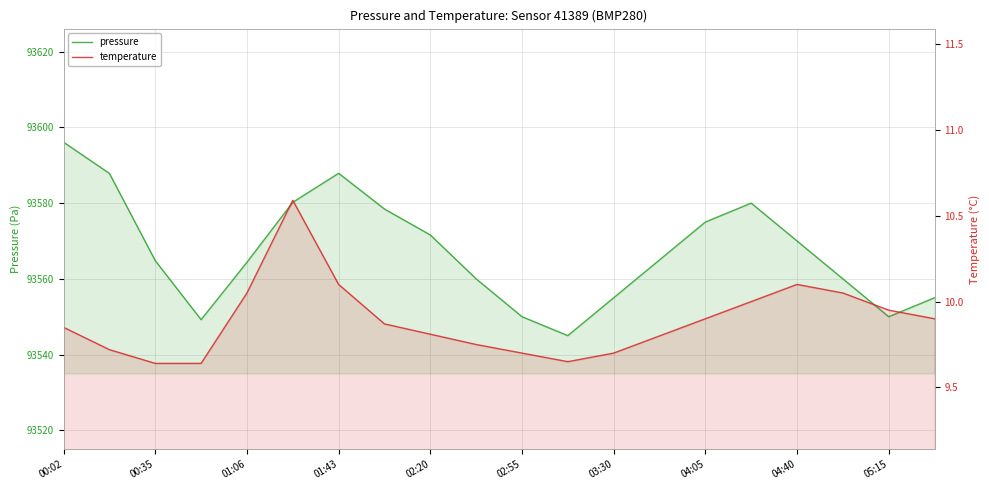

At which category is the sum across all series the highest?

00:02